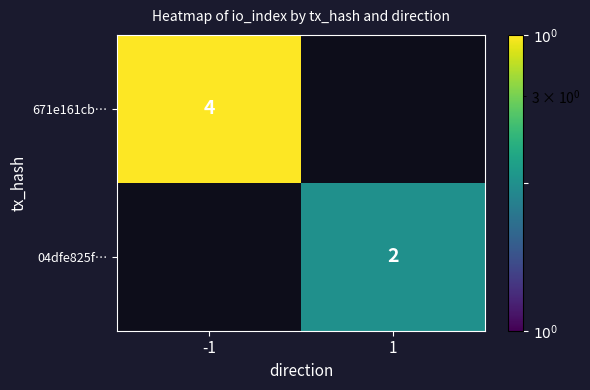

The 04dfe825f… series shows 2 at 1. True or false?

True